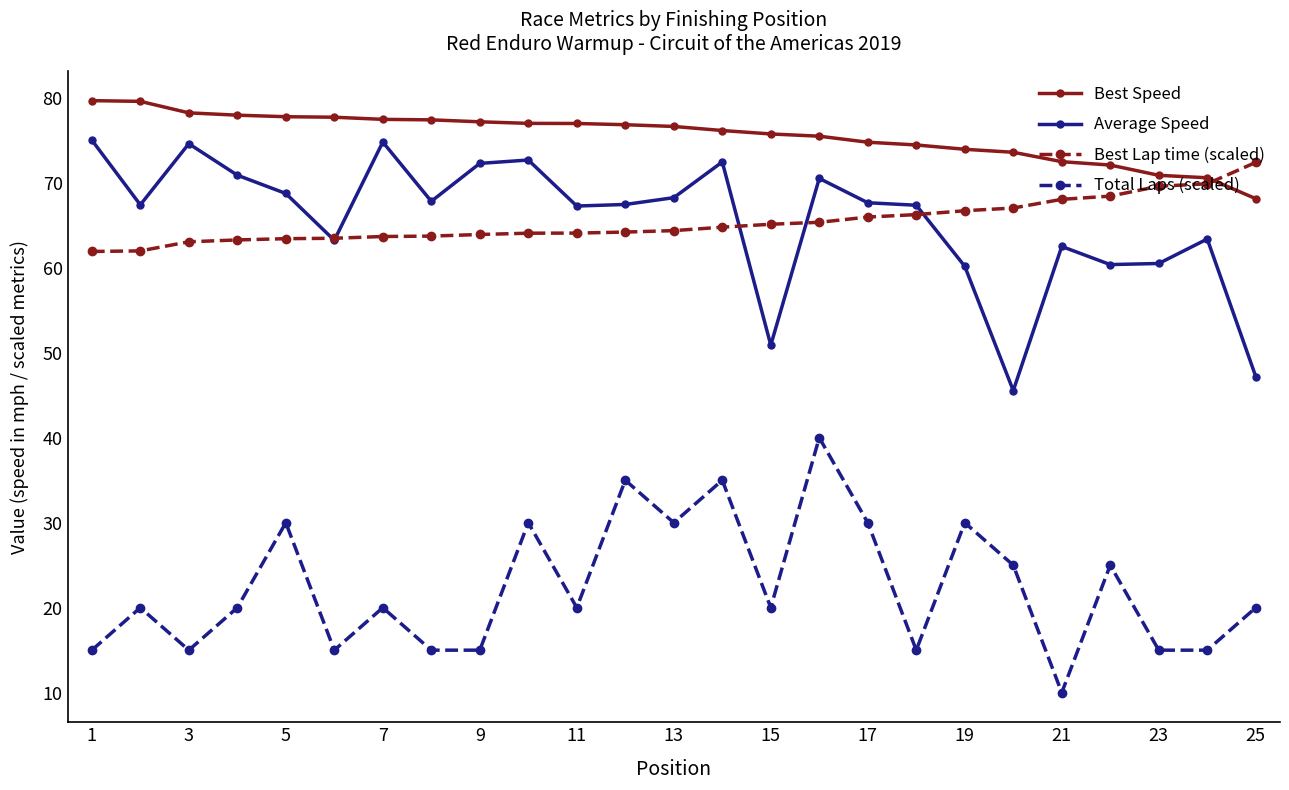

Which series has the largest total across all categories?

Best Speed